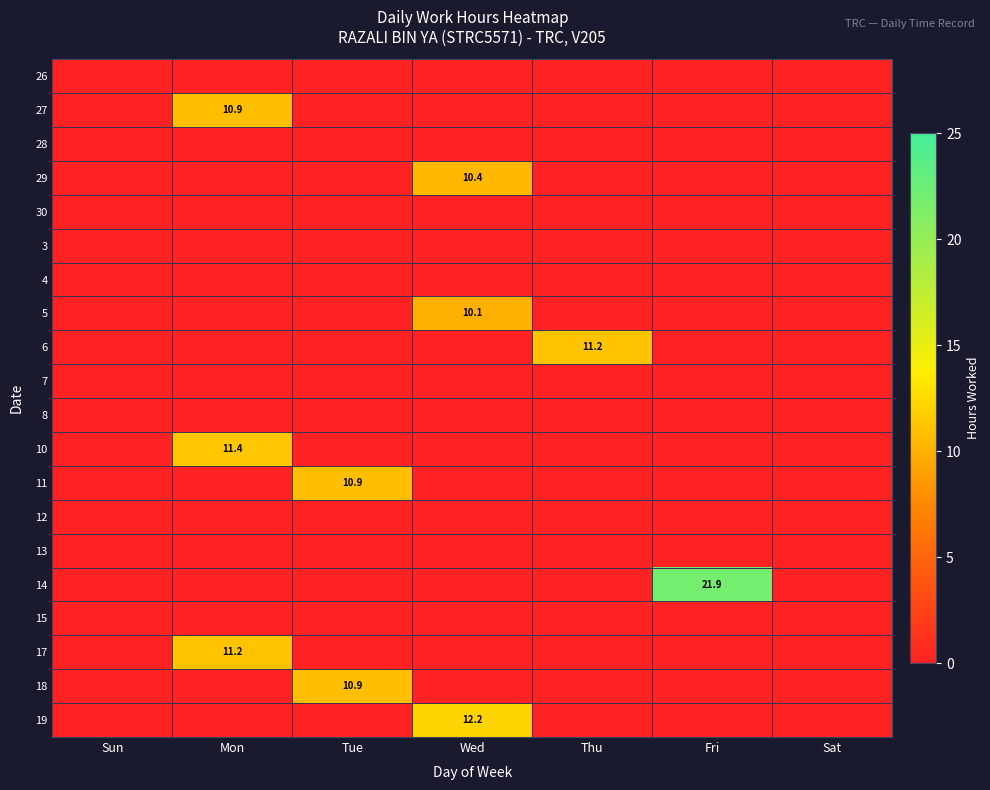

At which label does 8 reach its minimum?

Sun